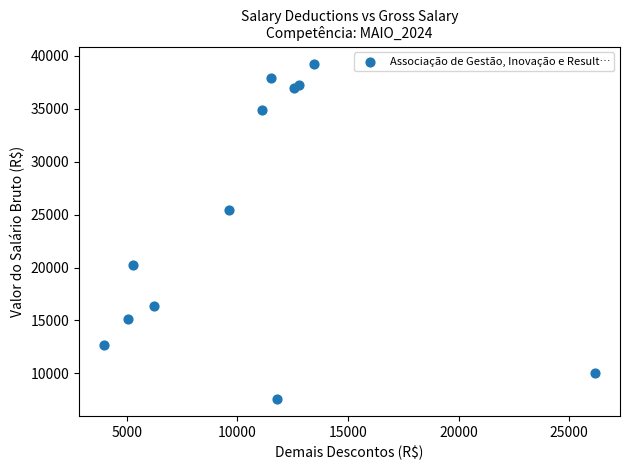

What is the range of X values (max minus min)?

22231.2